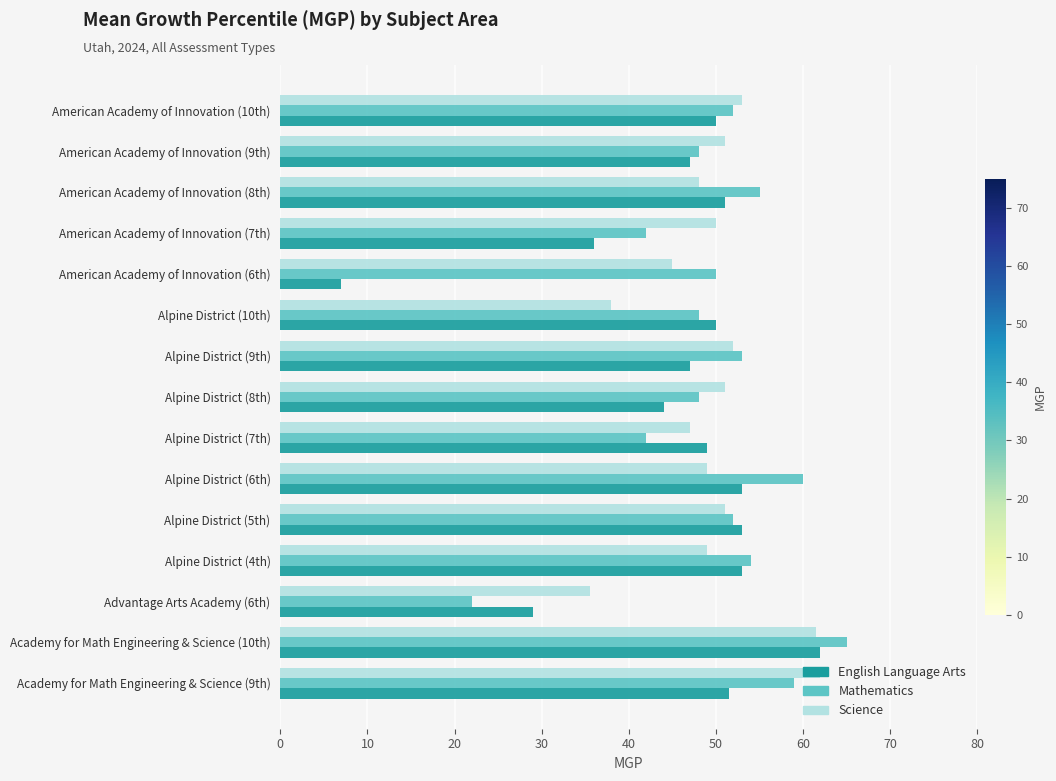

What is the total value across all series at Alpine District (6th)?

162.0